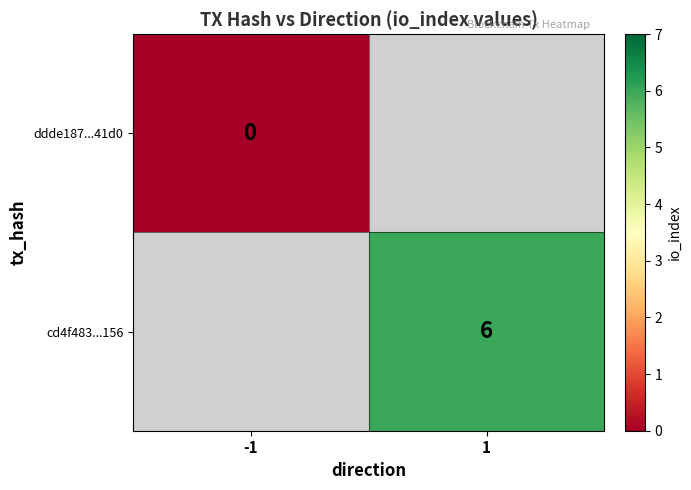

Is it true that cd4f483...156 equals 10 at 1?

False